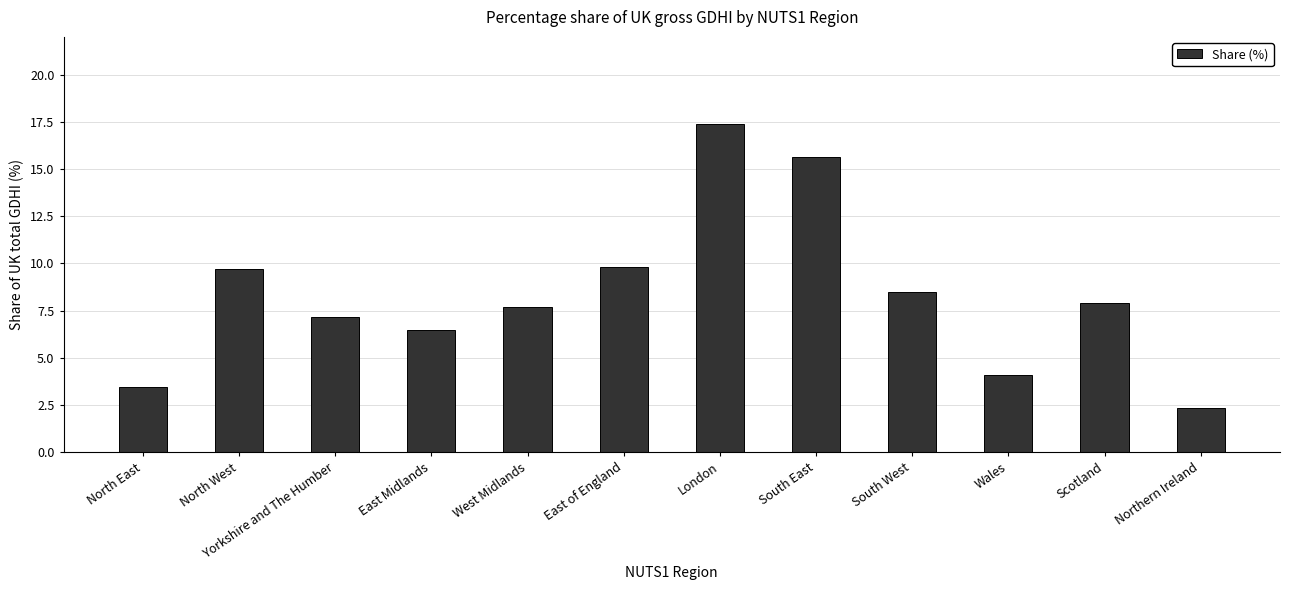

Which label corresponds to the smallest value in the chart?

Northern Ireland